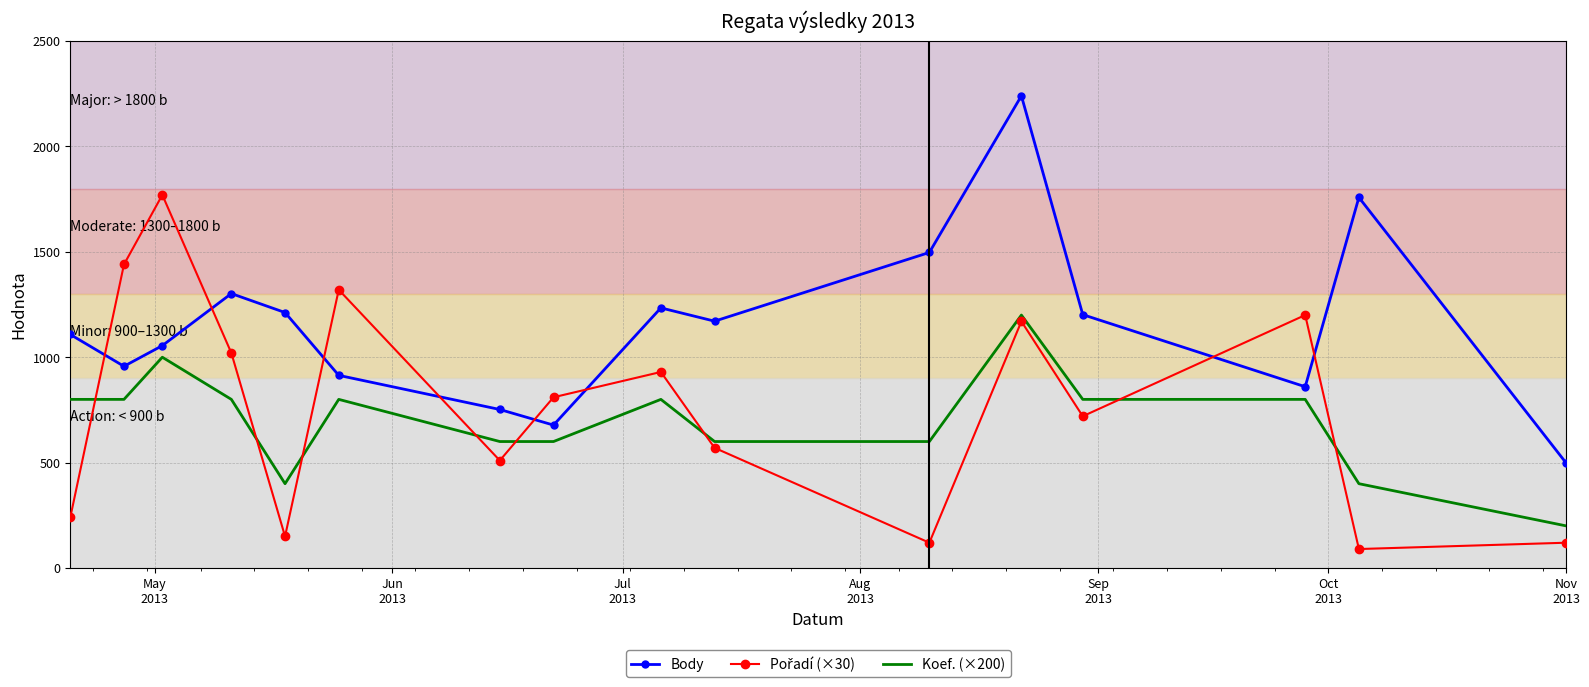

What is the smallest value displayed?

90